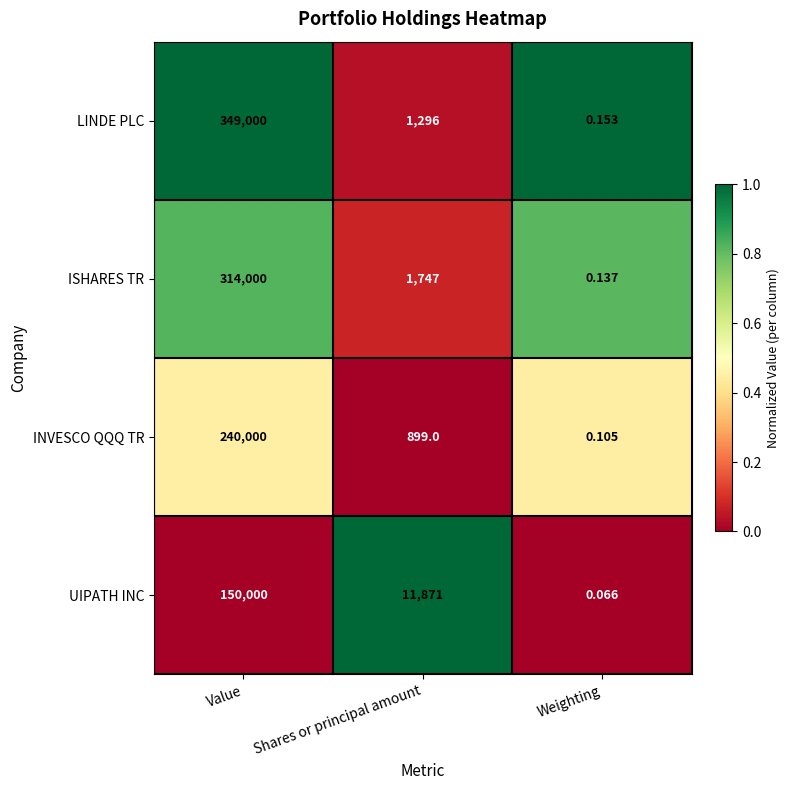

Which category has the highest value across all series?

Value